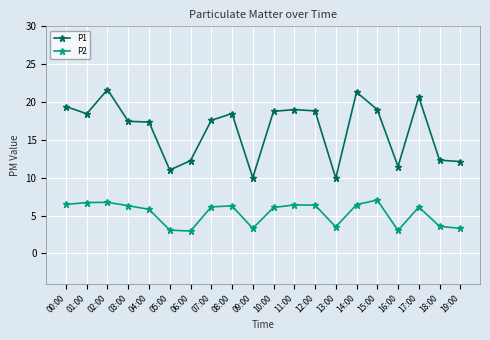

What is the average value of the P1 series?

16.4